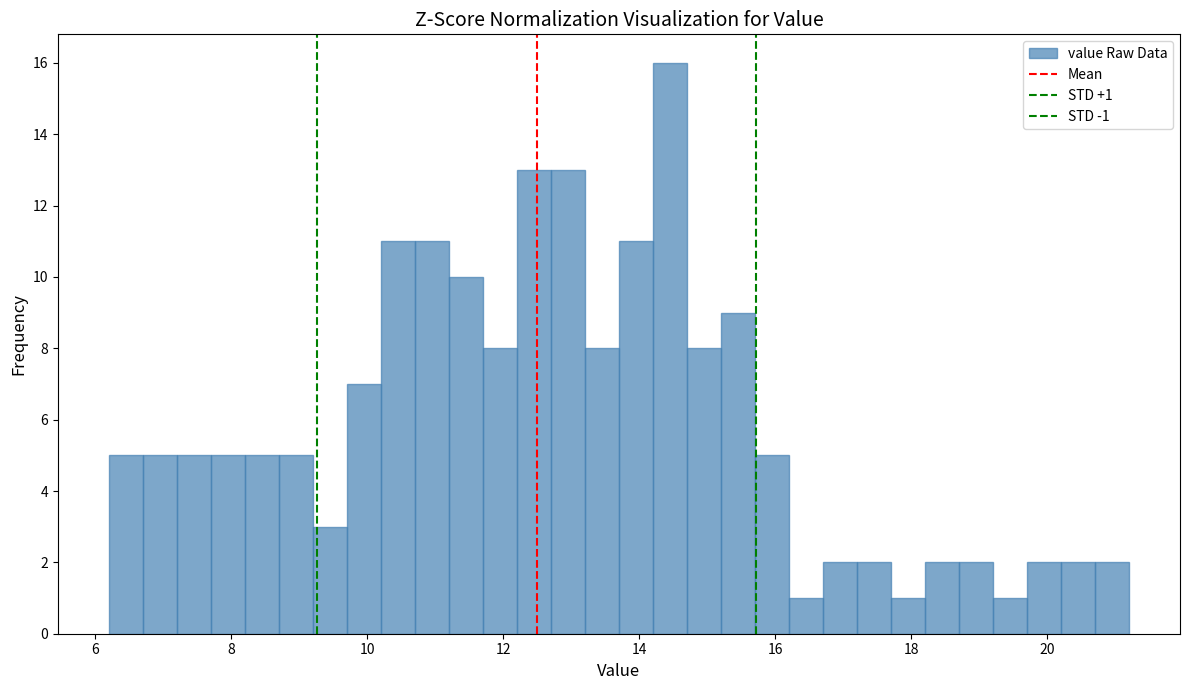

Read against the x-axis, roughly where is the centre of the tallest bar?

14.4